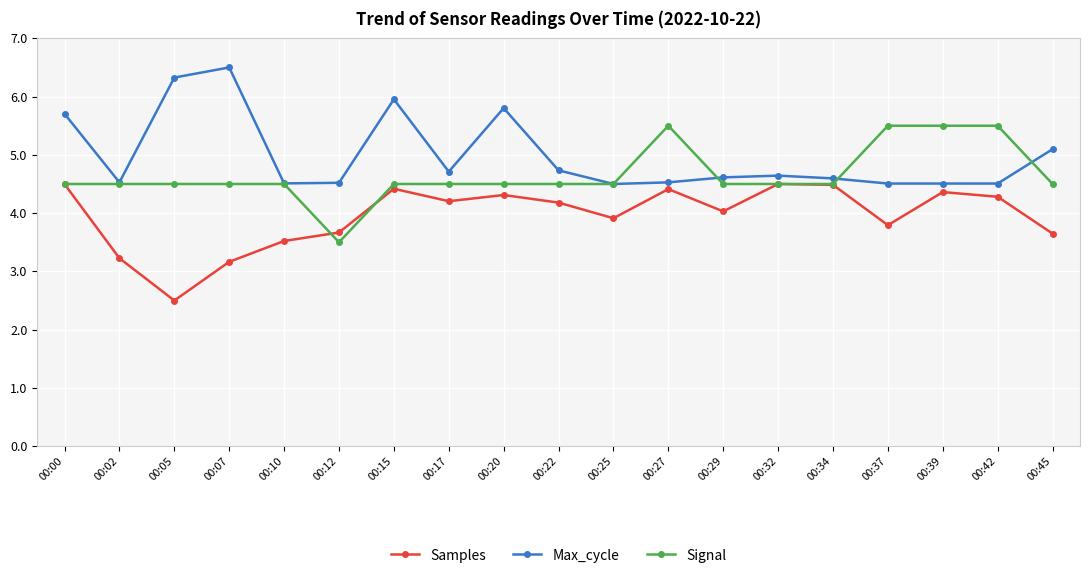

At how many categories does at least one series exceed 5?

10